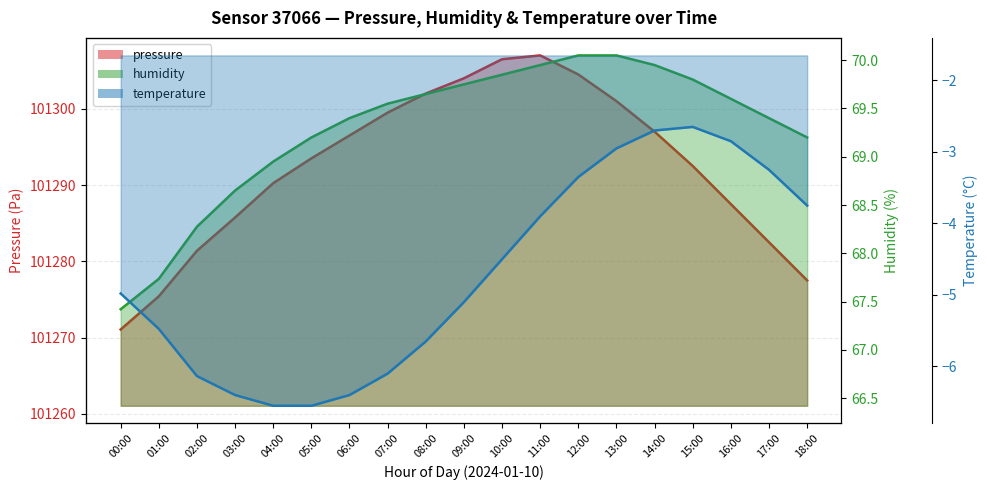

Reading left to right, transcribe all the data shown in this chart.

pressure: 00:00=101271.1	01:00=101275.4	02:00=101281.4	03:00=101285.8	04:00=101290.2	05:00=101293.5	06:00=101296.5	07:00=101299.5	08:00=101302.0	09:00=101304.0	10:00=101306.5	11:00=101307.0	12:00=101304.5	13:00=101301.0	14:00=101297.0	15:00=101292.5	16:00=101287.5	17:00=101282.5	18:00=101277.5
humidity: 00:00=67.4	01:00=67.7	02:00=68.3	03:00=68.7	04:00=69.0	05:00=69.2	06:00=69.4	07:00=69.6	08:00=69.7	09:00=69.8	10:00=69.8	11:00=69.9	12:00=70.0	13:00=70.0	14:00=69.9	15:00=69.8	16:00=69.6	17:00=69.4	18:00=69.2
temperature: 00:00=-5.0	01:00=-5.5	02:00=-6.1	03:00=-6.4	04:00=-6.6	05:00=-6.6	06:00=-6.4	07:00=-6.1	08:00=-5.7	09:00=-5.1	10:00=-4.5	11:00=-3.9	12:00=-3.4	13:00=-3.0	14:00=-2.7	15:00=-2.7	16:00=-2.9	17:00=-3.3	18:00=-3.8